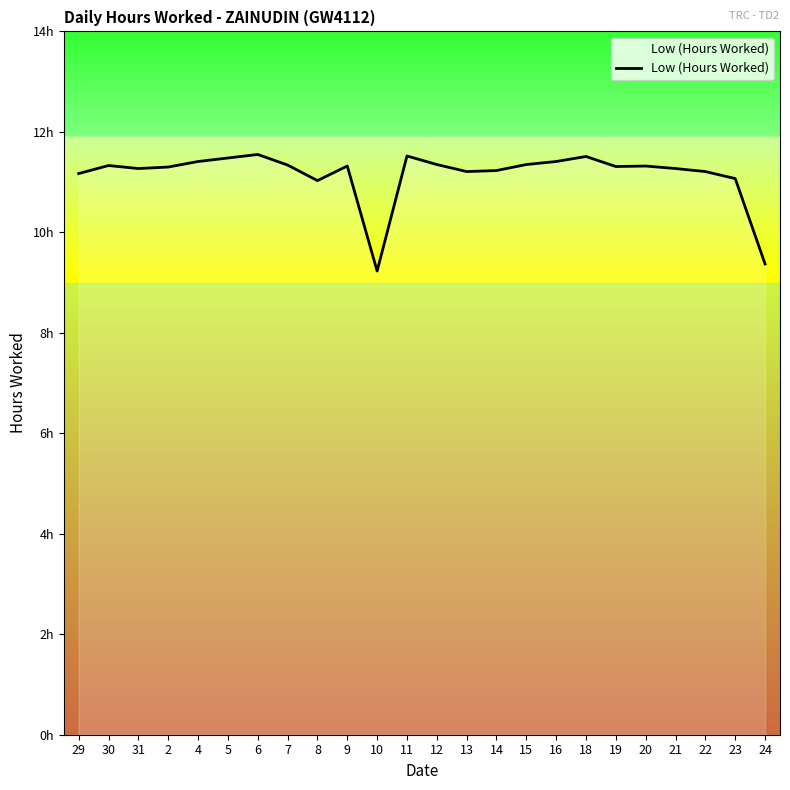

Does the chart display data point markers on the line(s)?

No